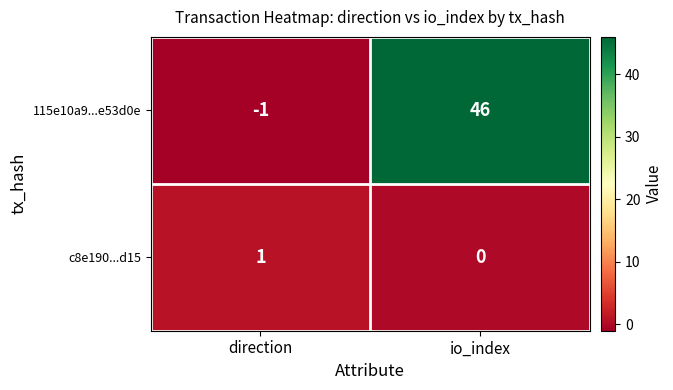

At which label is 115e10a9...e53d0e closest to 22?

direction